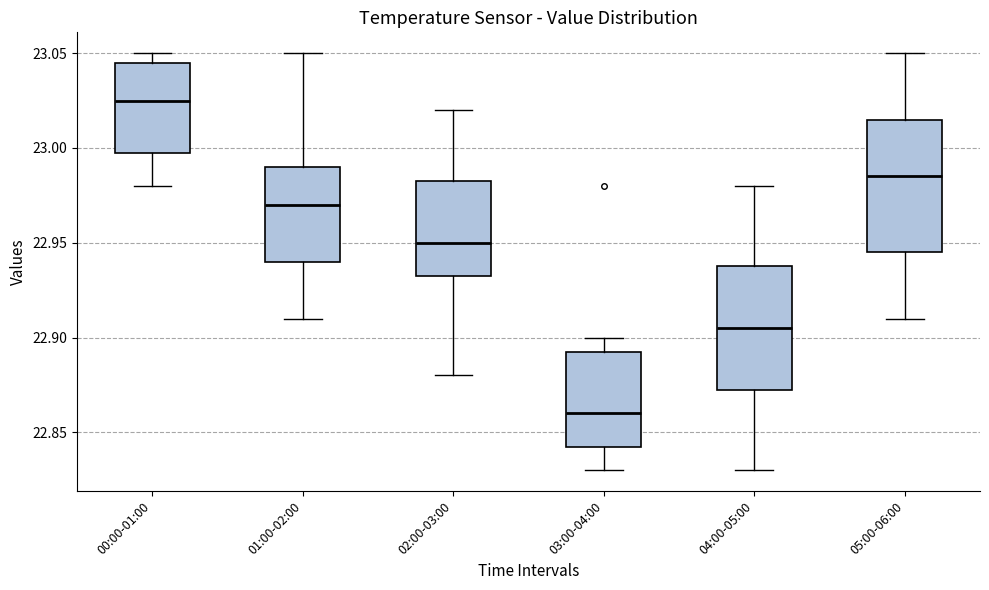

Comparing the boxes themselves (not the whiskers), which one is the tallest?

05:00-06:00